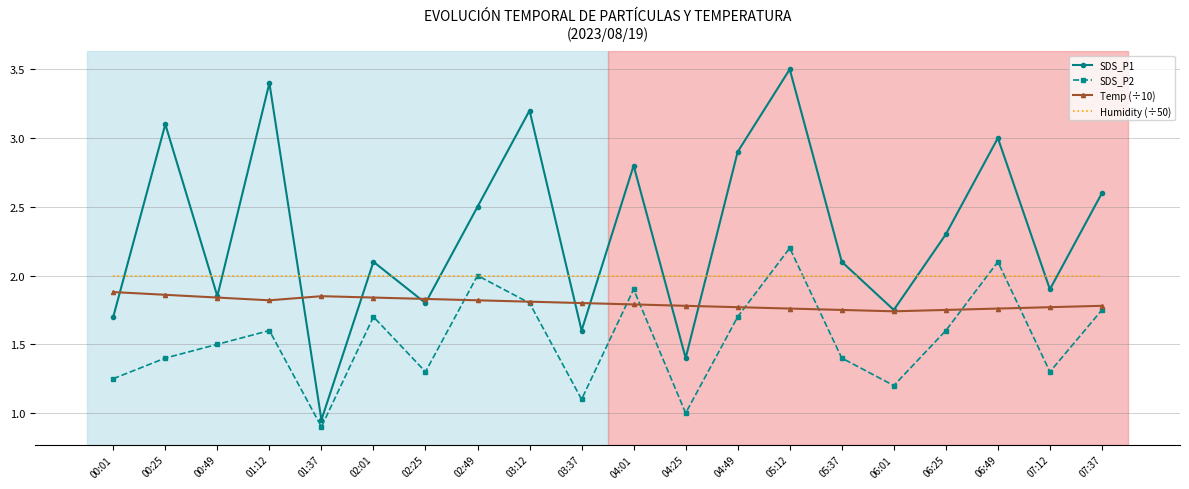

How many distinct data groups are displayed?

4